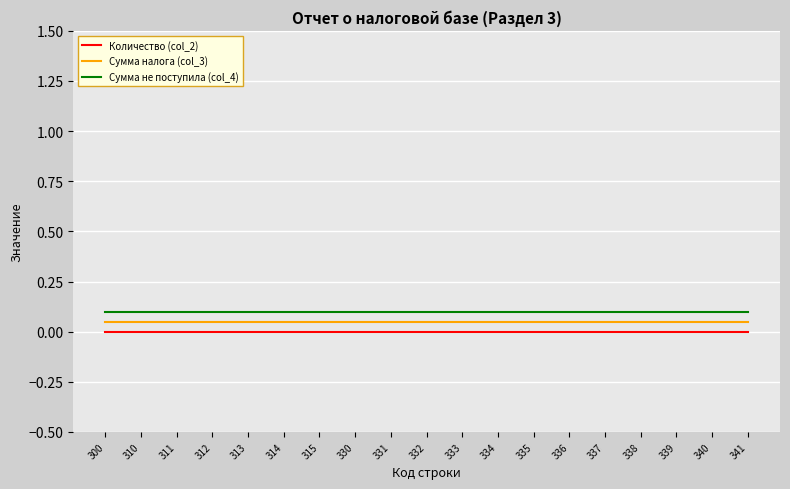

Which series has the largest total across all categories?

Сумма не поступила (col_4)